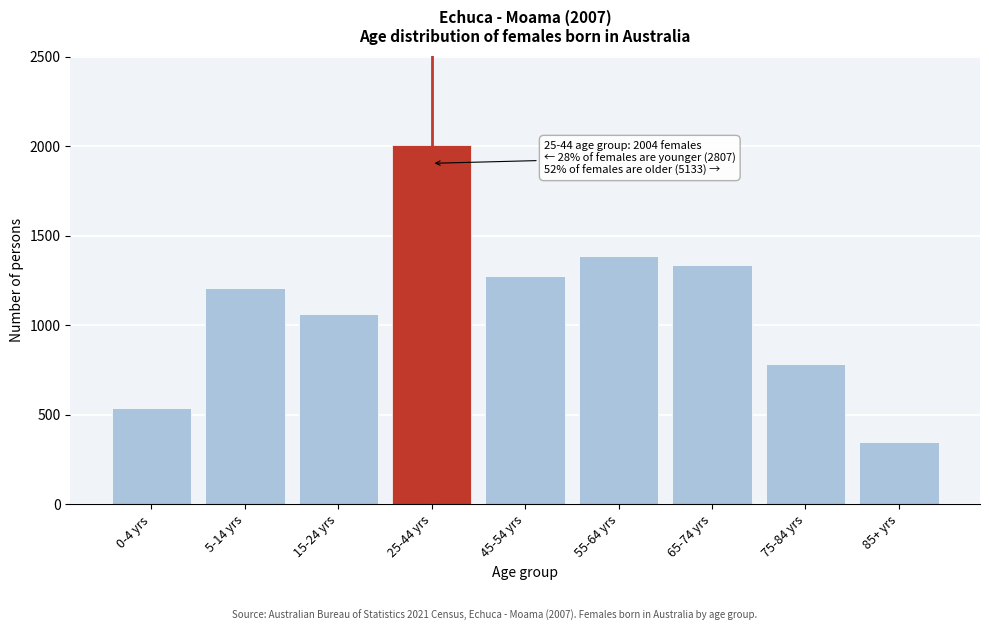

Reading left to right, list all the values displayed in this chart.

0-4 yrs=538	5-14 yrs=1207	15-24 yrs=1062	25-44 yrs=2004	45-54 yrs=1276	55-64 yrs=1386	65-74 yrs=1339	75-84 yrs=781	85+ yrs=351